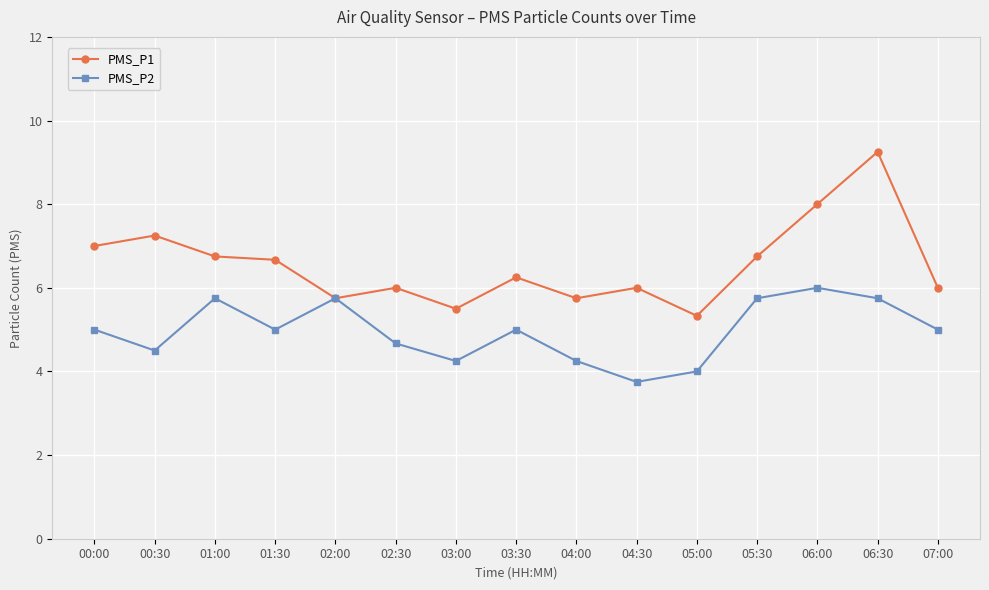

What is the difference between the maximum and minimum values in the PMS_P1 series?

3.9